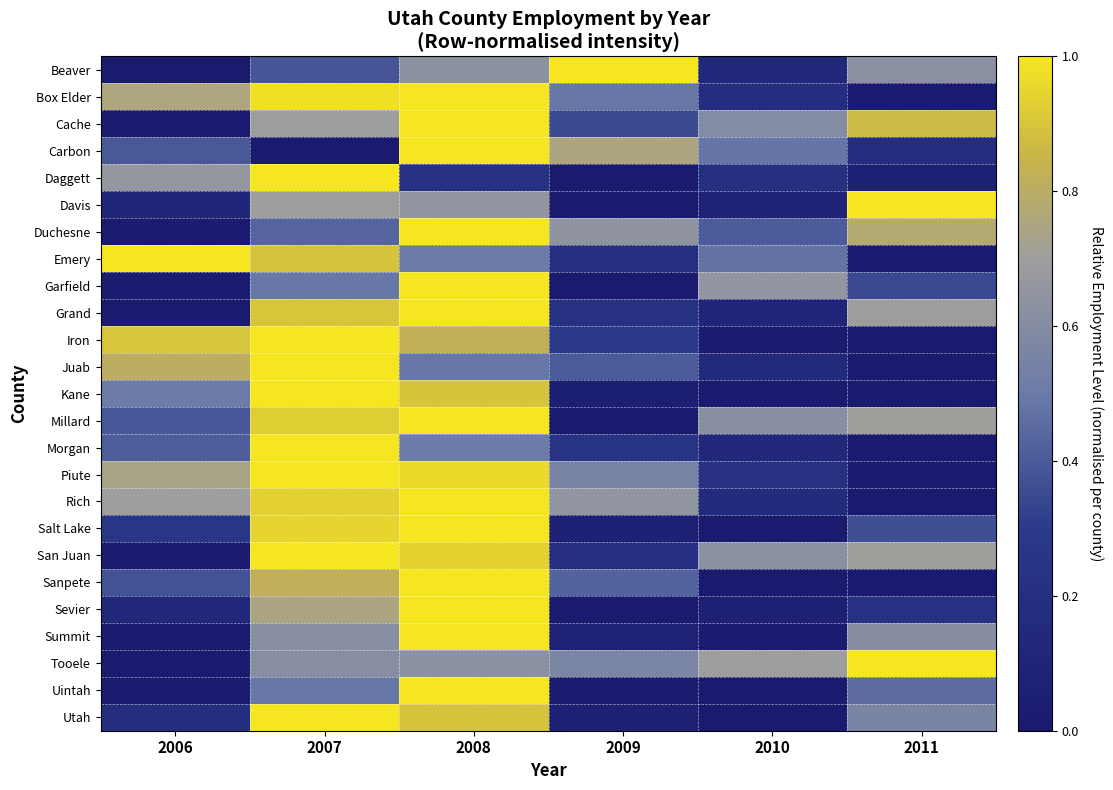

What is the total value across all series at 2011?

9.2